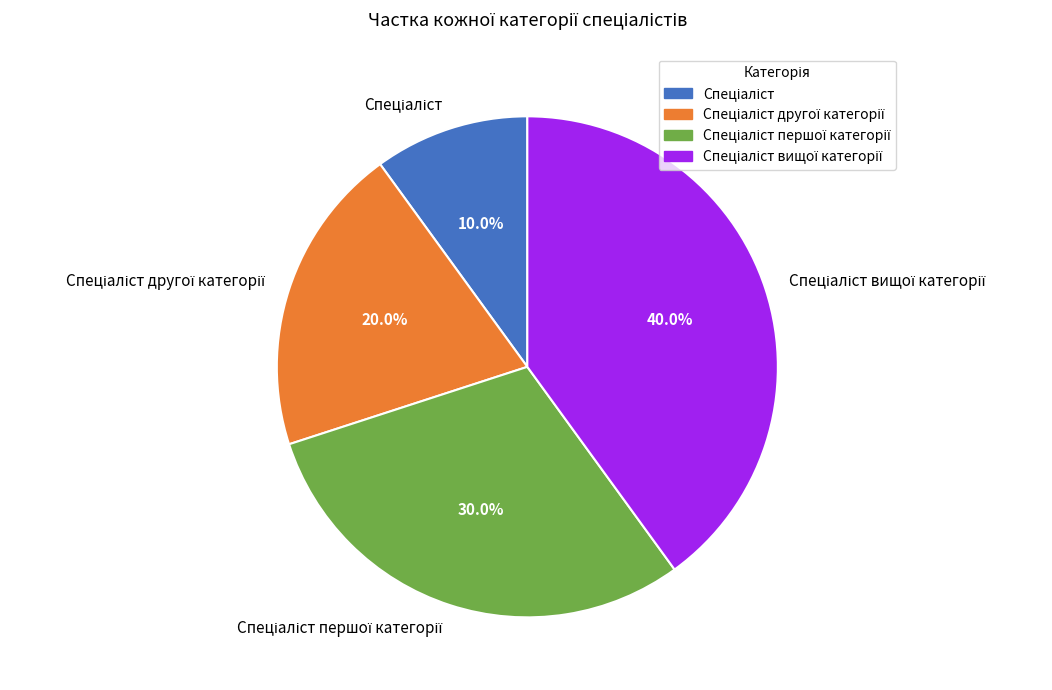

To the nearest percent, what is the average slice percentage?

25%